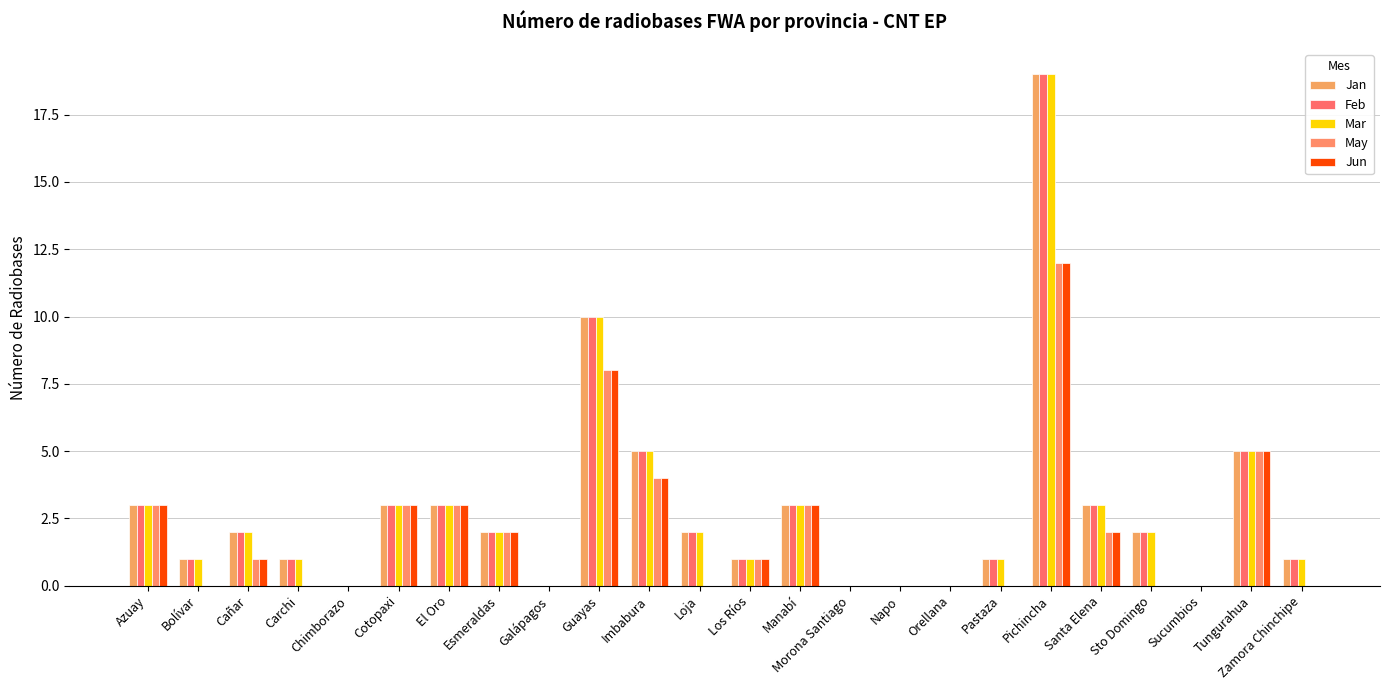

Are the bars horizontal?

No